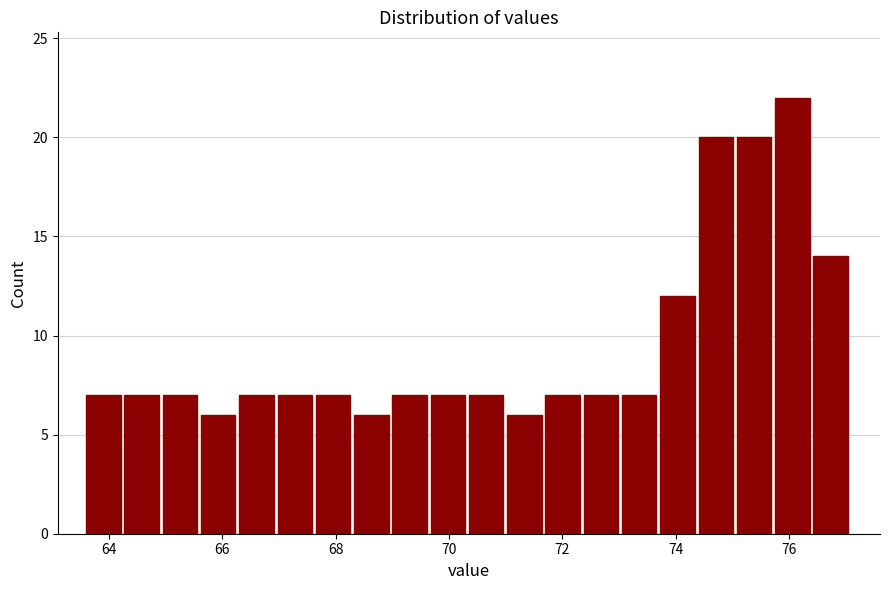

Read against the x-axis, roughly where is the centre of the tallest bar?

76.0